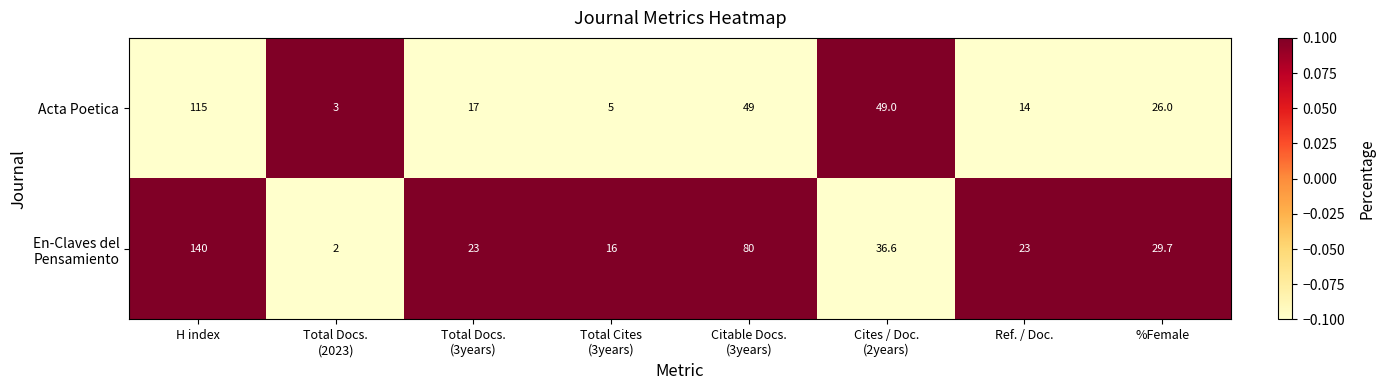

What is the minimum value shown in the chart?

2.0